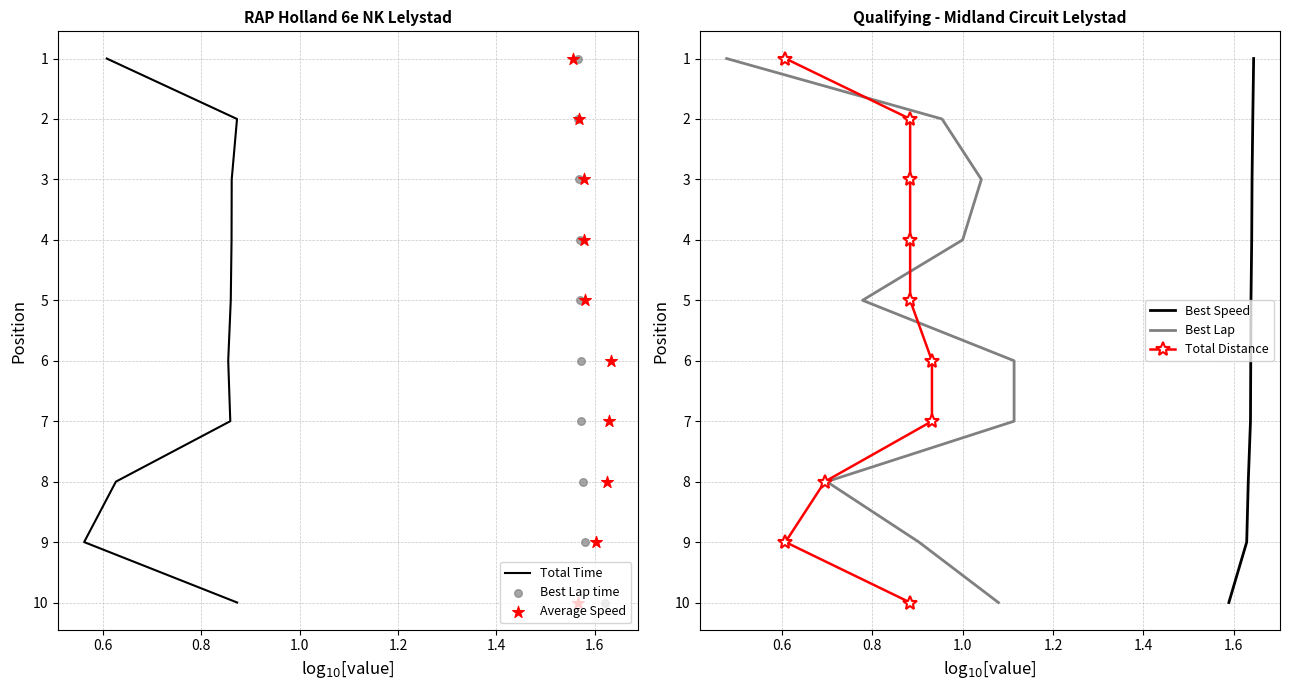

Which series has the largest Y range (max minus min)?

Total Time